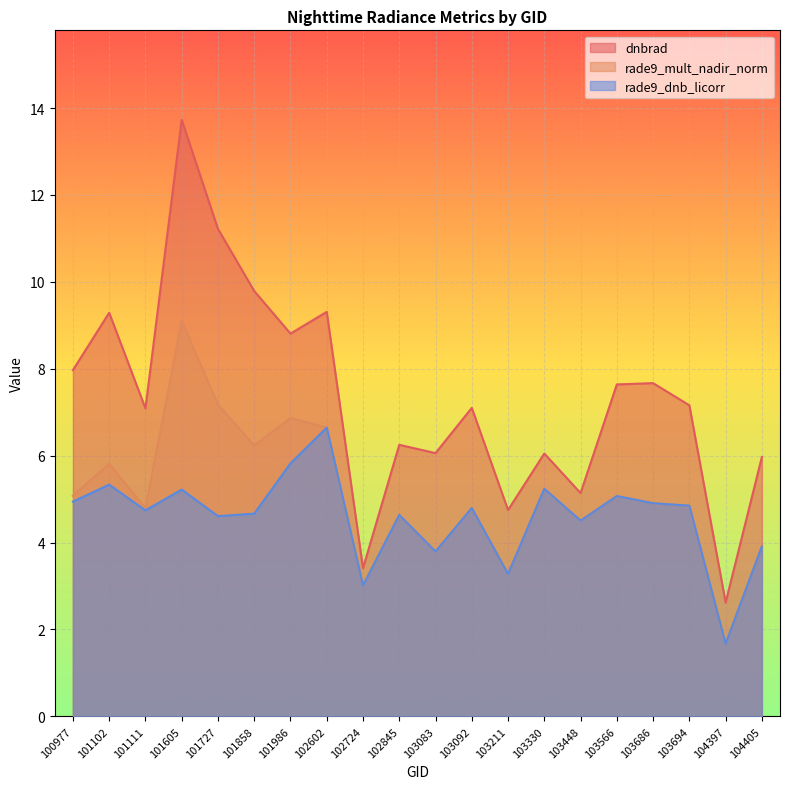

What is the approximate value of rade9_dnb_licorr at 102724?

3.0